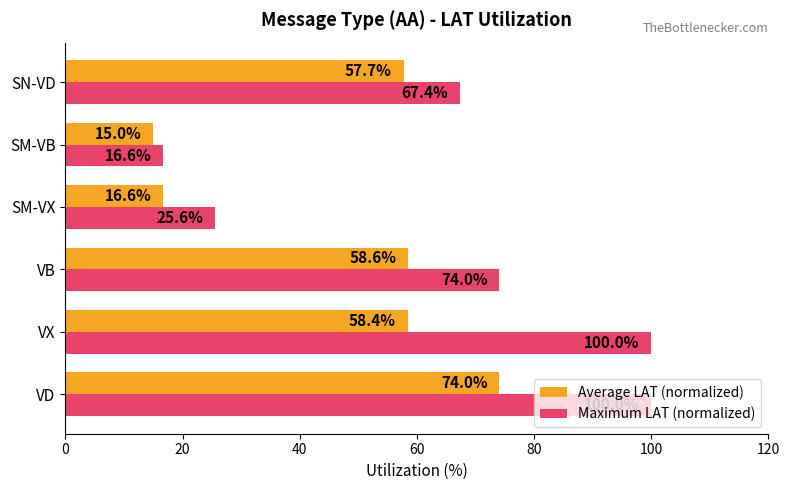

Is the value of Maximum LAT (normalized) at SN-VD greater than the value of Average LAT (normalized) at VB?

Yes